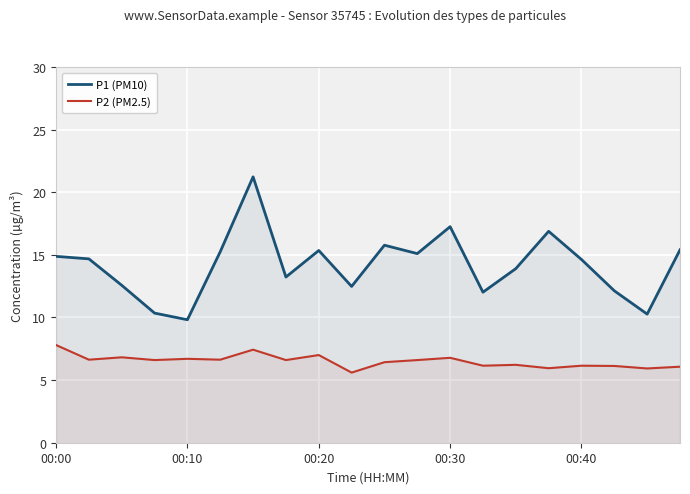

The value of P1 (PM10) at 6 is 21.2. True or false?

True